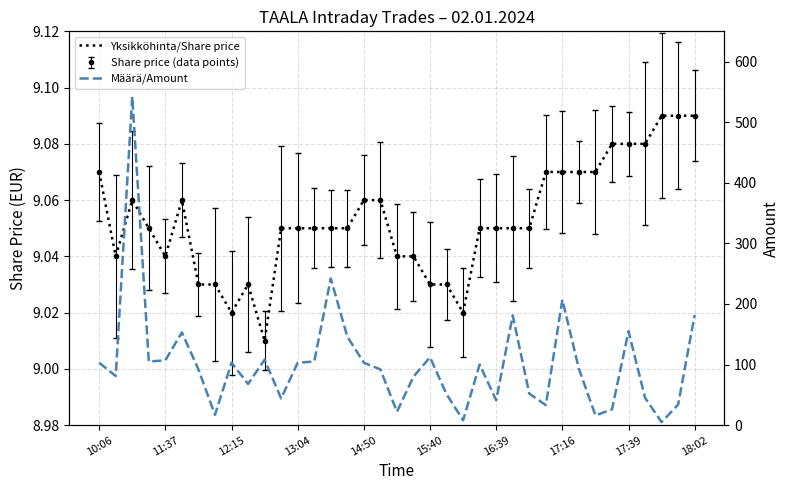

Which has a higher value, 23 or 35?

35